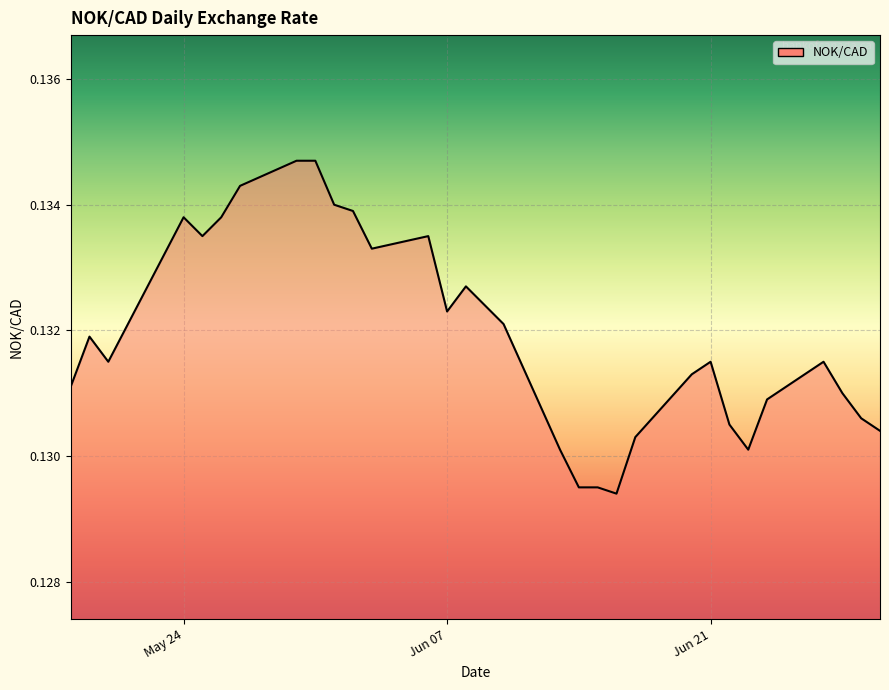

Reading left to right, transcribe all the data shown in this chart.

0.1	0.1	0.1	0.1	0.1	0.1	0.1	0.1	0.1	0.1	0.1	0.1	0.1	0.1	0.1	0.1	0.1	0.1	0.1	0.1	0.1	0.1	0.1	0.1	0.1	0.1	0.1	0.1	0.1	0.1	0.1